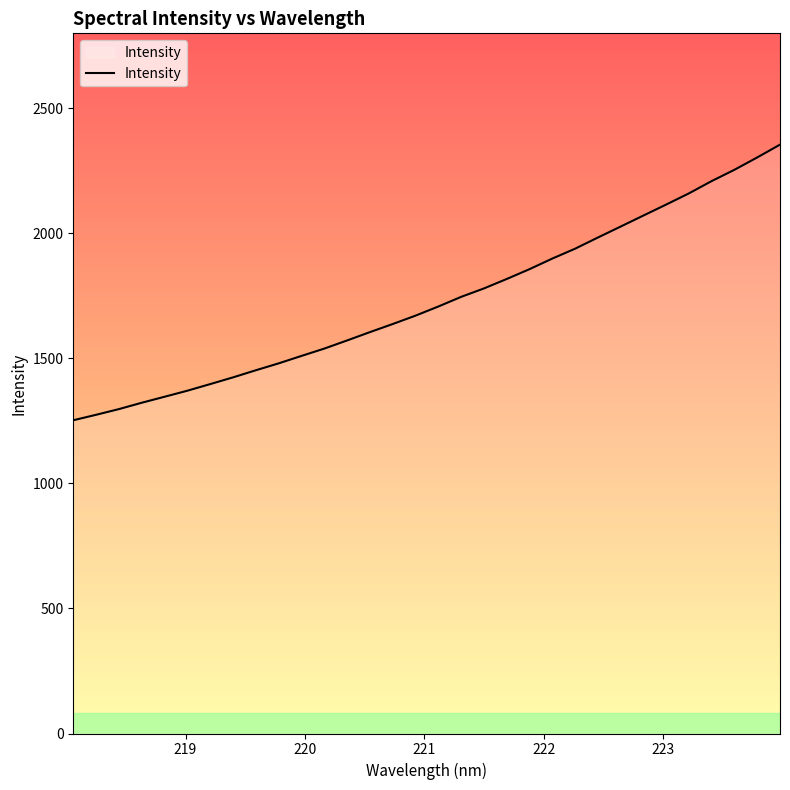

How many lines are shown in the chart?

1